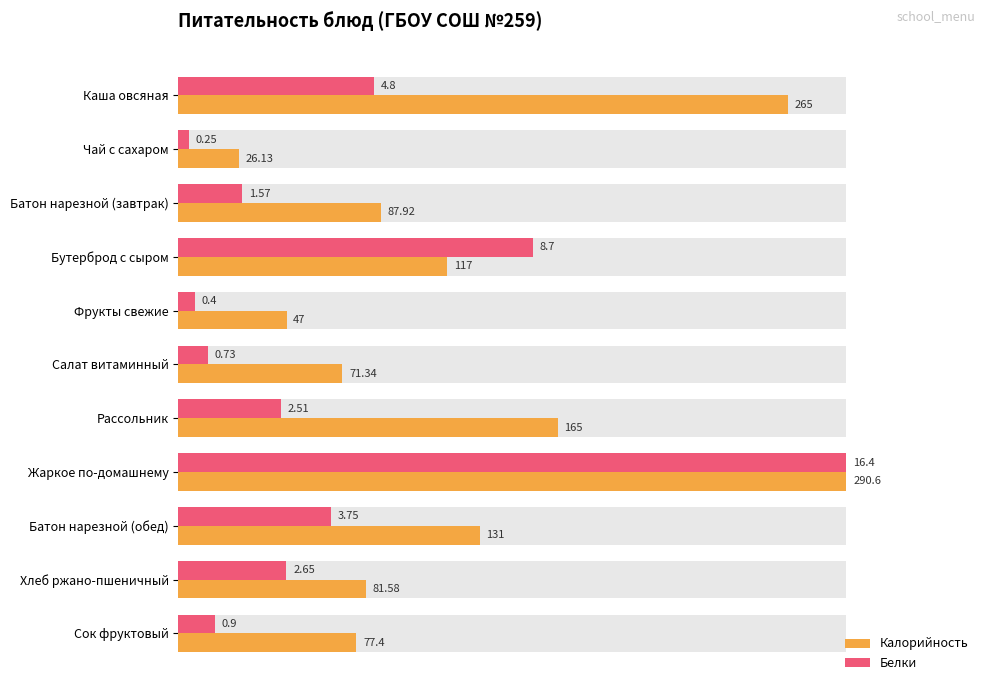

How many data points does each series have?

11